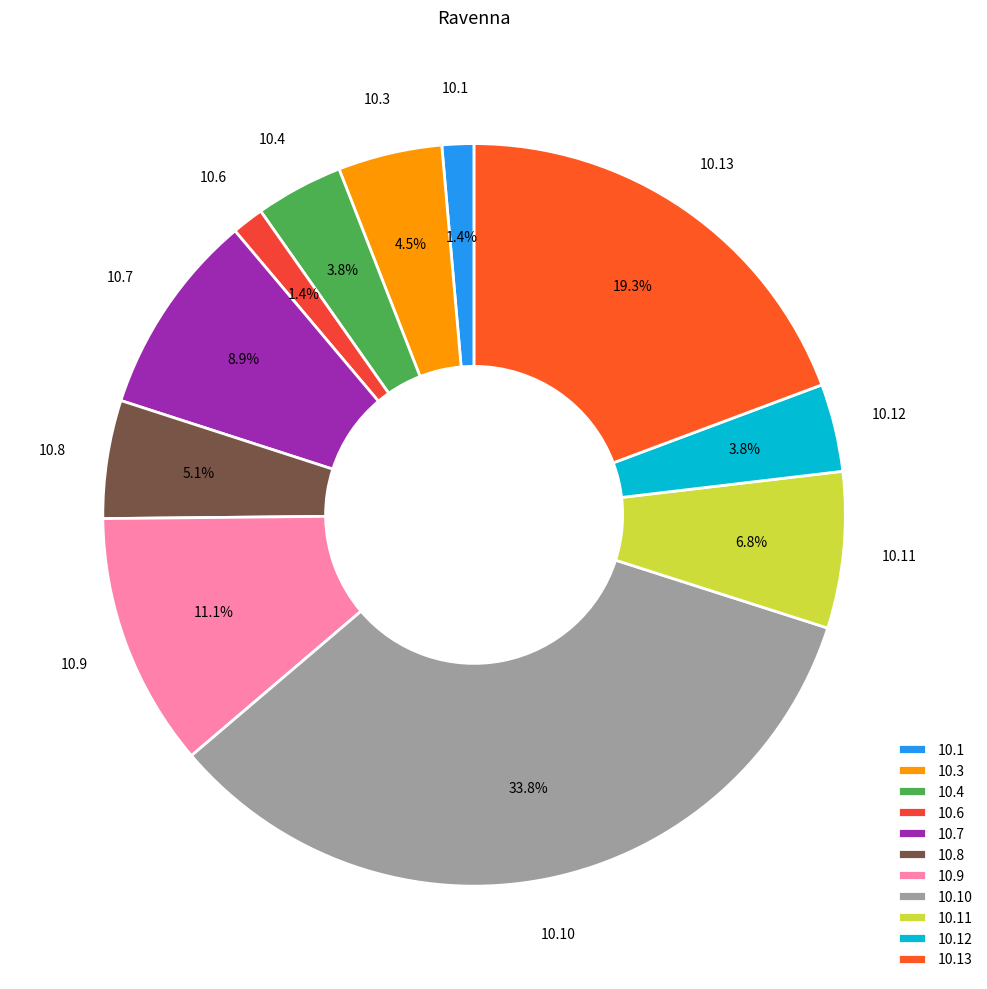

What percentage is NOT represented by 10.7?

91.1%